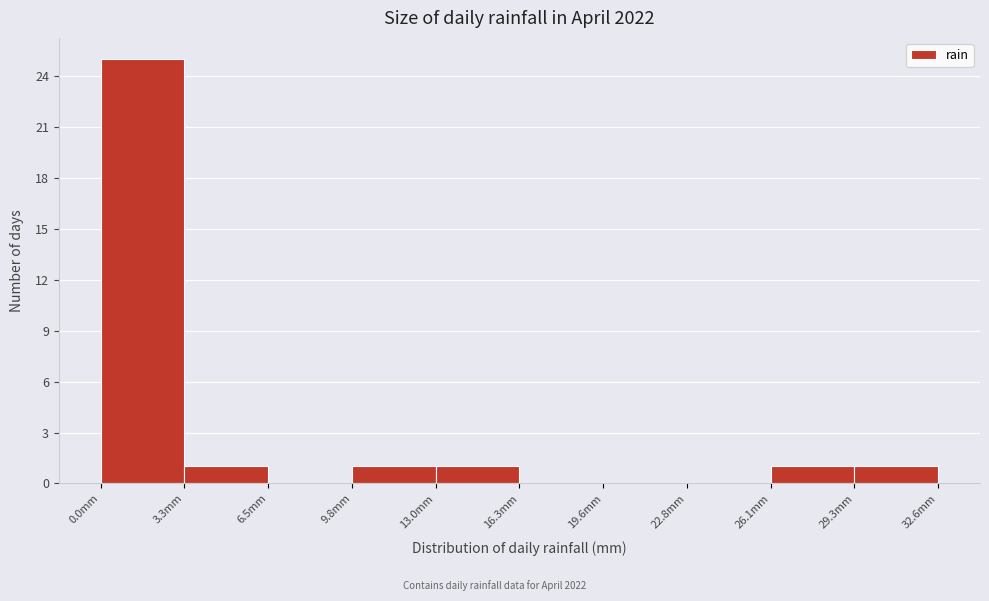

What is the height of the bar covering 13.0 to 16.5 on the x-axis? Neither the bar edges nor the heights are printed on the chart, so give them approximately, as read against the axes.

1